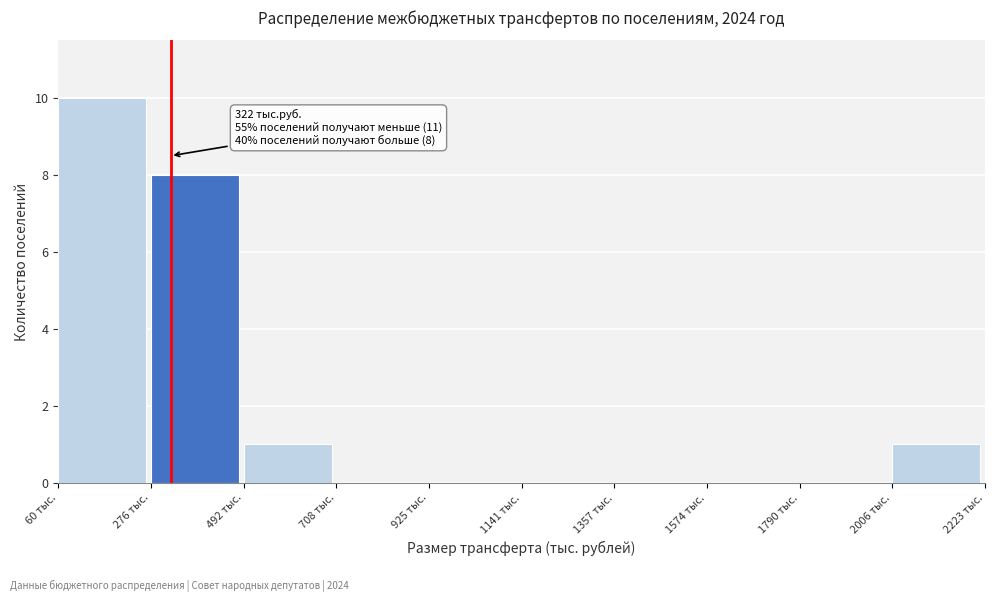

Over which range of the x-axis is the bar tallest?

50 to 300